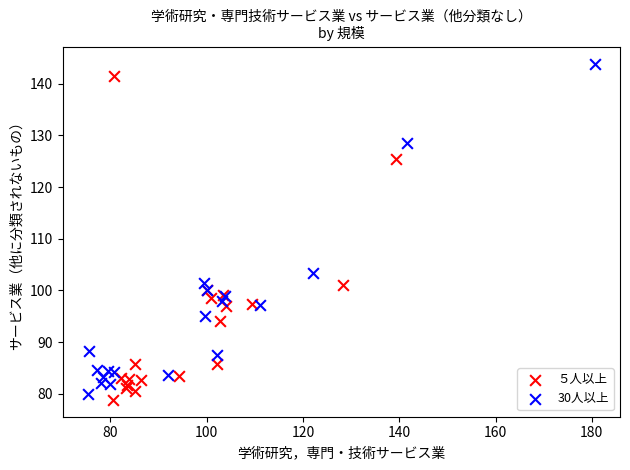

Which series has the largest Y range (max minus min)?

30人以上